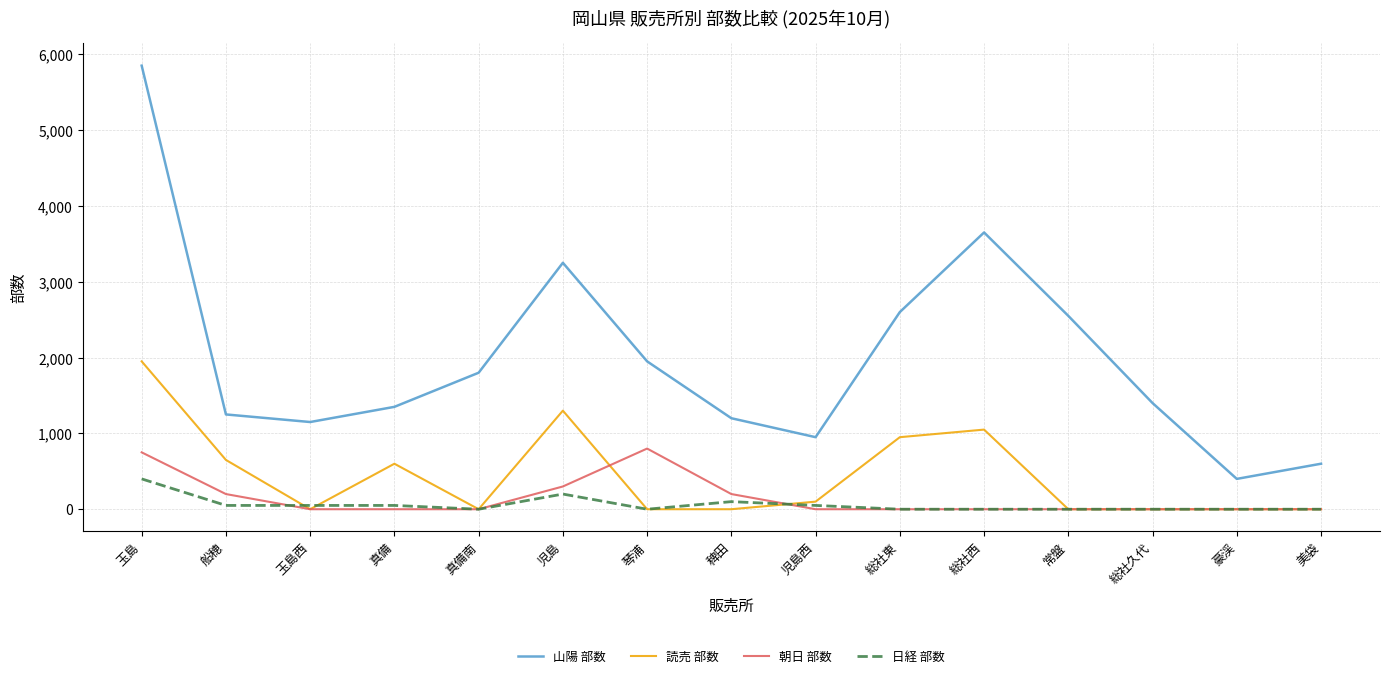

Reading right to left, extract all data points from this chart.

山陽 部数: 600	400	1400	2550	3650	2600	950	1200	1950	3250	1800	1350	1150	1250	5850
読売 部数: 0	0	0	0	1050	950	100	0	0	1300	0	600	0	650	1950
朝日 部数: 0	0	0	0	0	0	0	200	800	300	0	0	0	200	750
日経 部数: 0	0	0	0	0	0	50	100	0	200	0	50	50	50	400